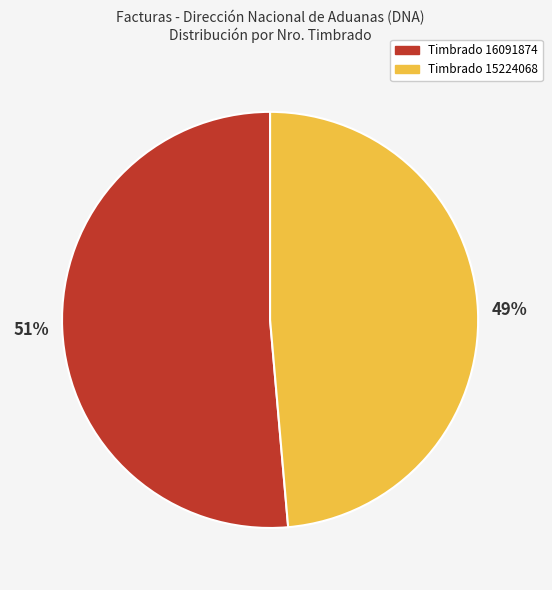

To the nearest percent, what portion does Timbrado 16091874 represent?

51%